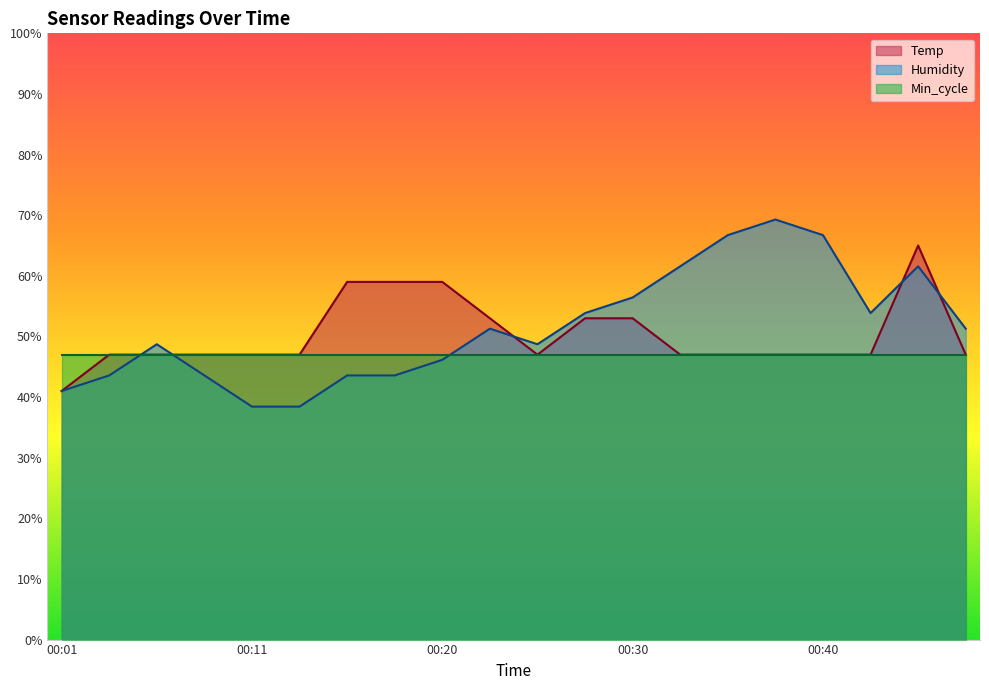

Rank the series by their maximum value, from lowest to highest.

Min_cycle, Temp, Humidity